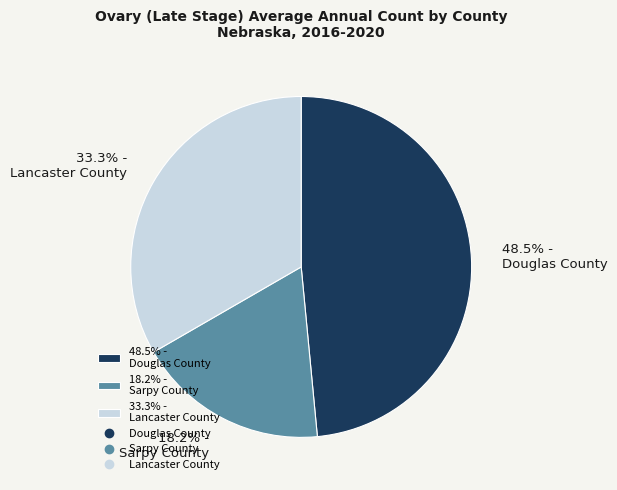

Between 18.2% - Sarpy County and 48.5% - Douglas County, which is larger?

48.5% - Douglas County